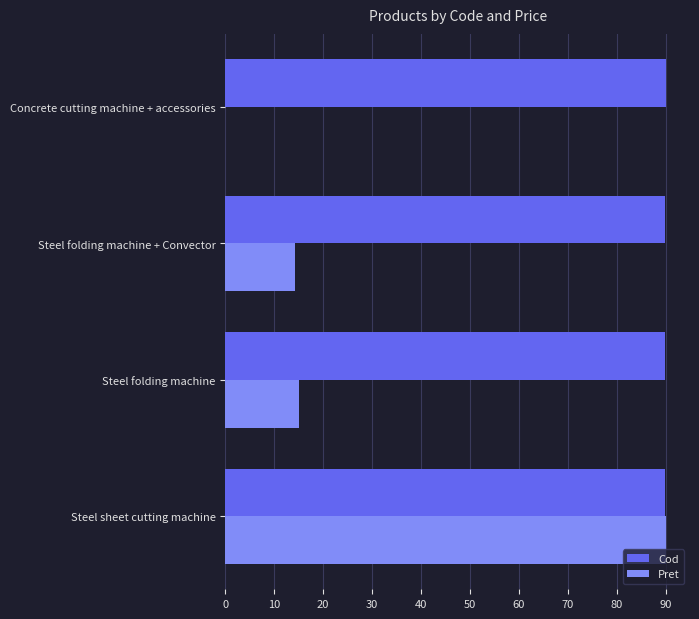

The Pret series shows 90.0 at Steel sheet cutting machine. True or false?

True